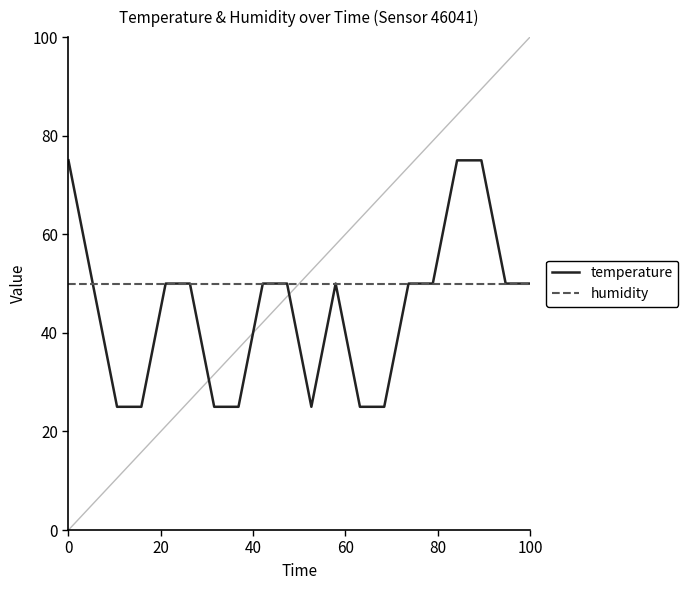

Which series has the largest range (max minus min)?

temperature